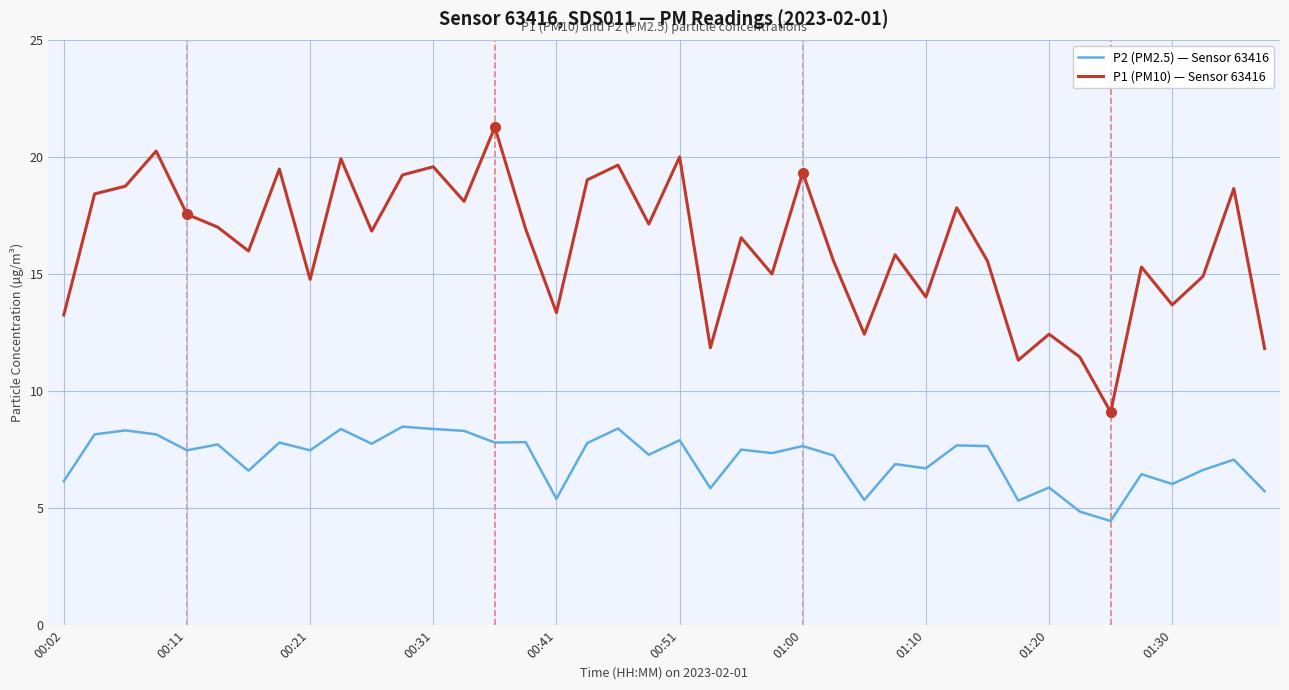

Rank the series by their maximum value, from highest to lowest.

P1 (PM10) — Sensor 63416, P2 (PM2.5) — Sensor 63416